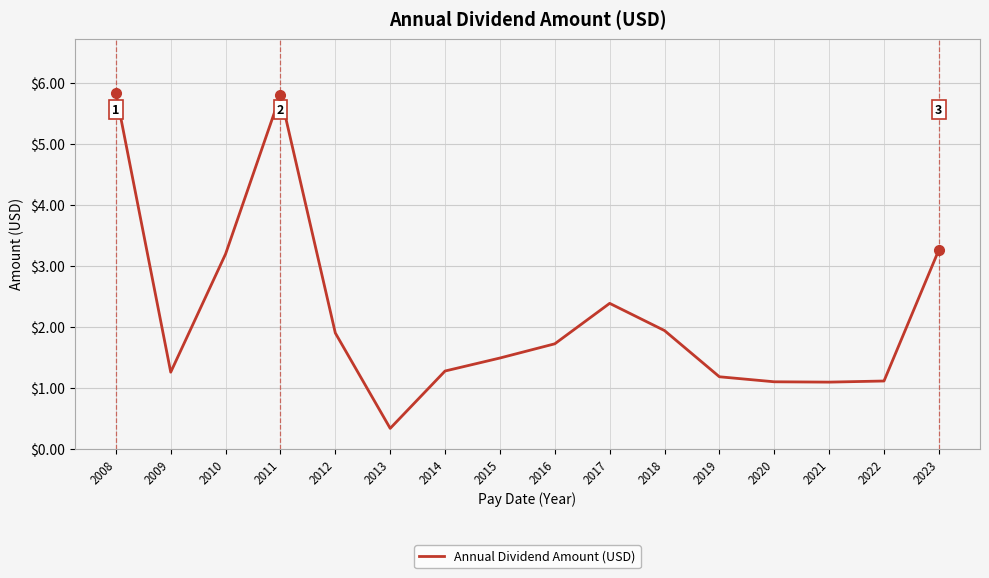

What is the difference between the second highest and minimum values?

5.5